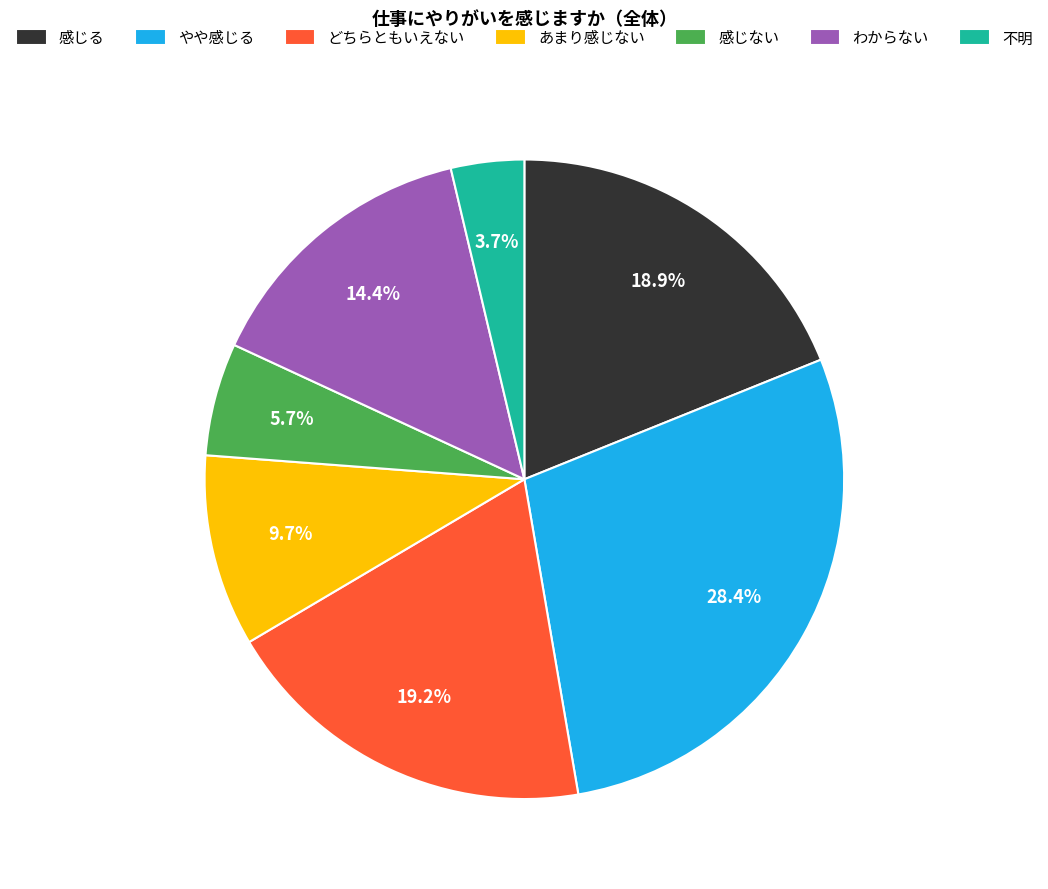

What percentage do 感じる and 不明 together represent?

22.6%